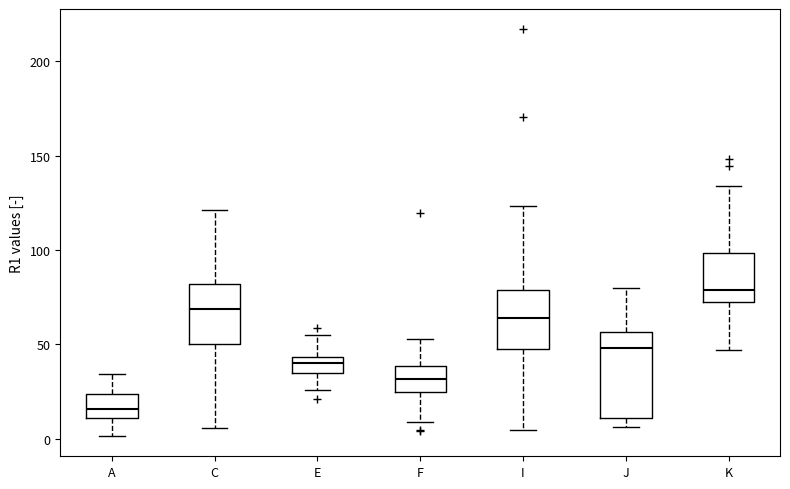

Comparing the boxes themselves (not the whiskers), which one is the tallest?

J